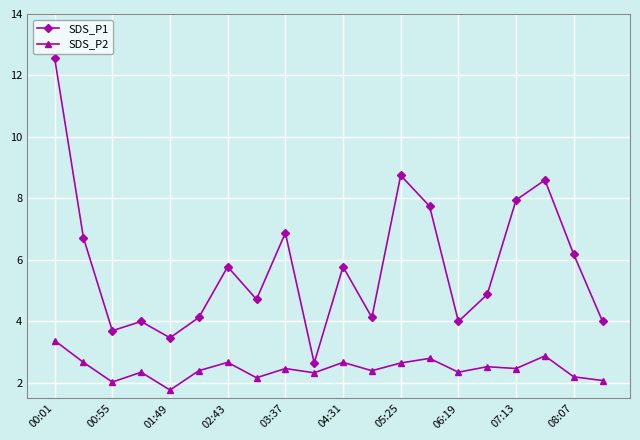

What is the maximum value shown in the chart?

12.6